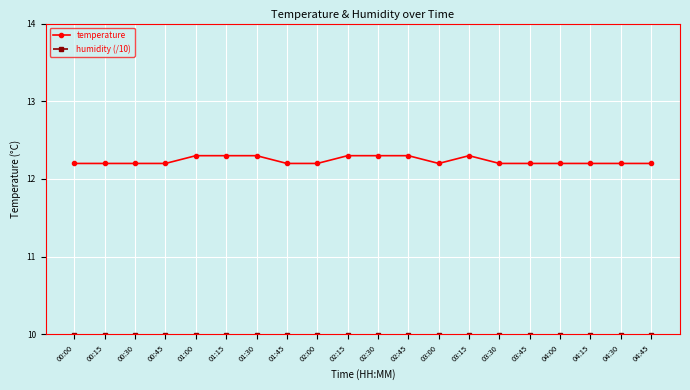

What is the label of the 14th point from the left?

03:15